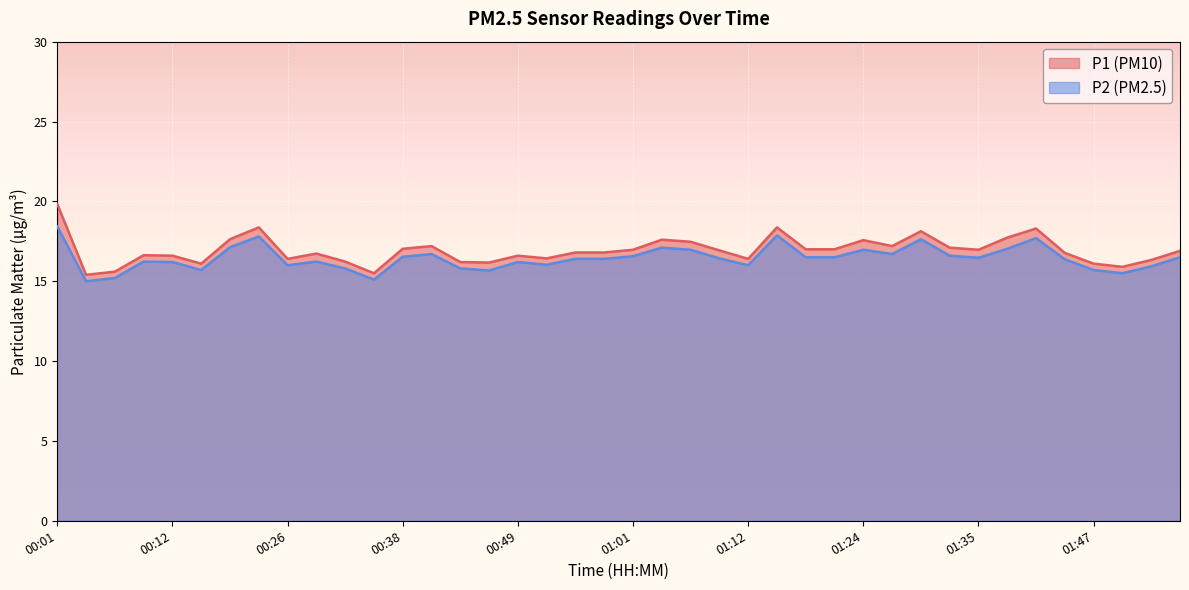

At which label does P2 reach its minimum?

00:04